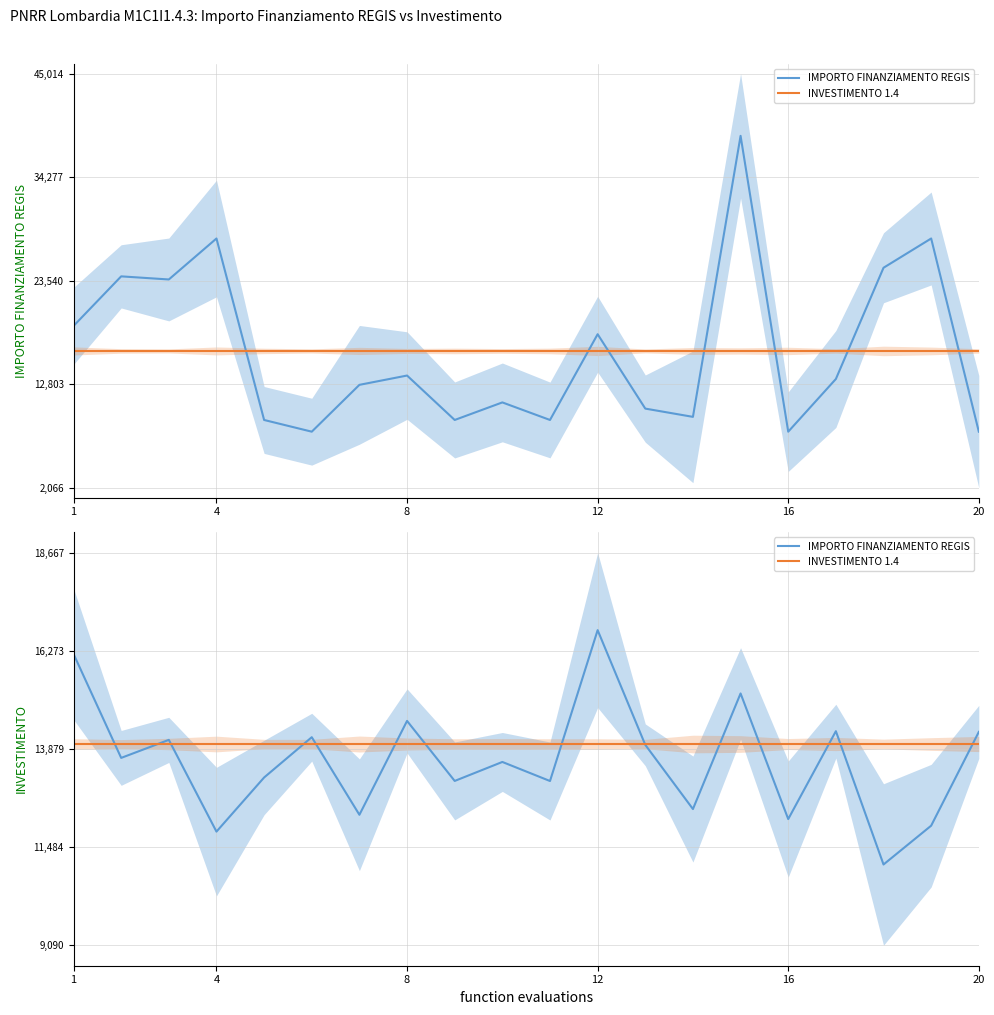

What are all the series names shown in the legend?

IMPORTO FINANZIAMENTO REGIS, INVESTIMENTO 1.4